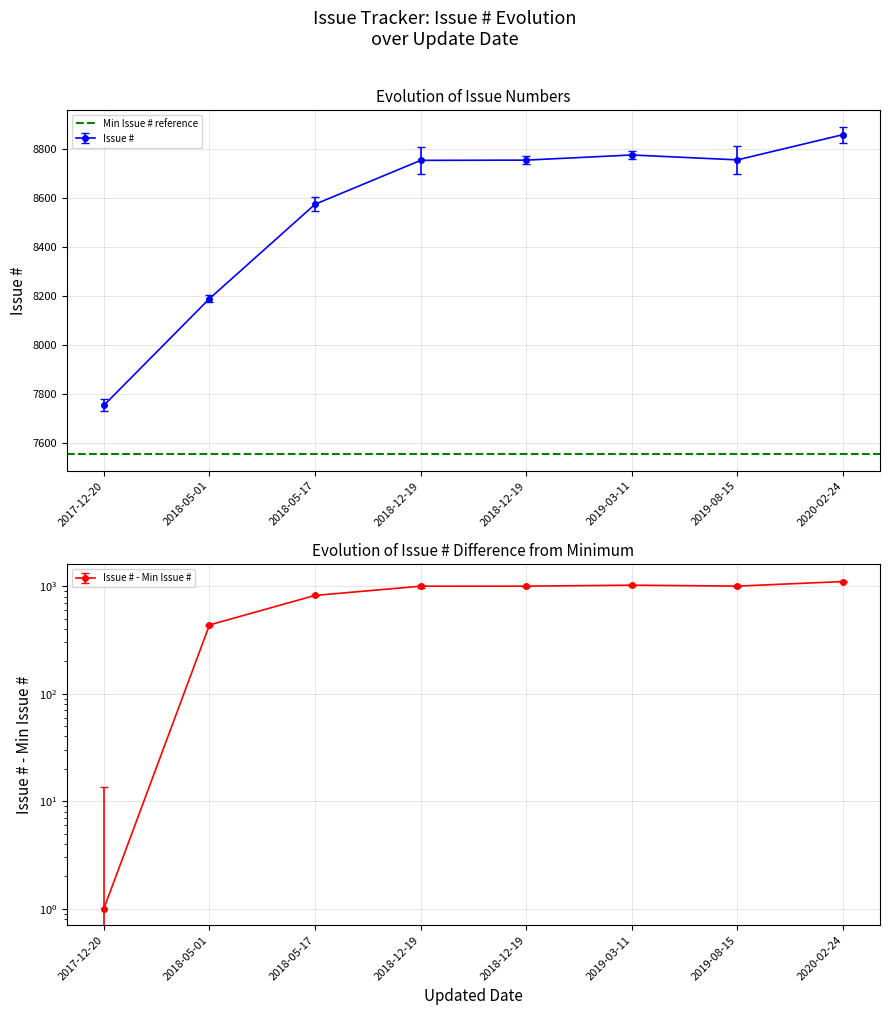

What is the label of the 5th point from the left?

2018-12-19